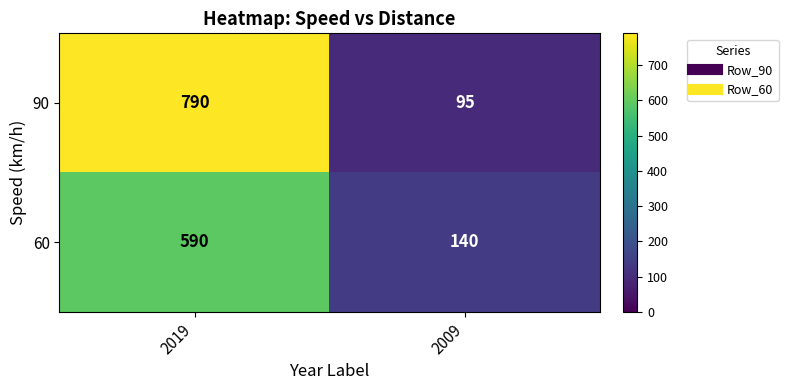

List the series in order of their overall mean, lowest first.

60, 90